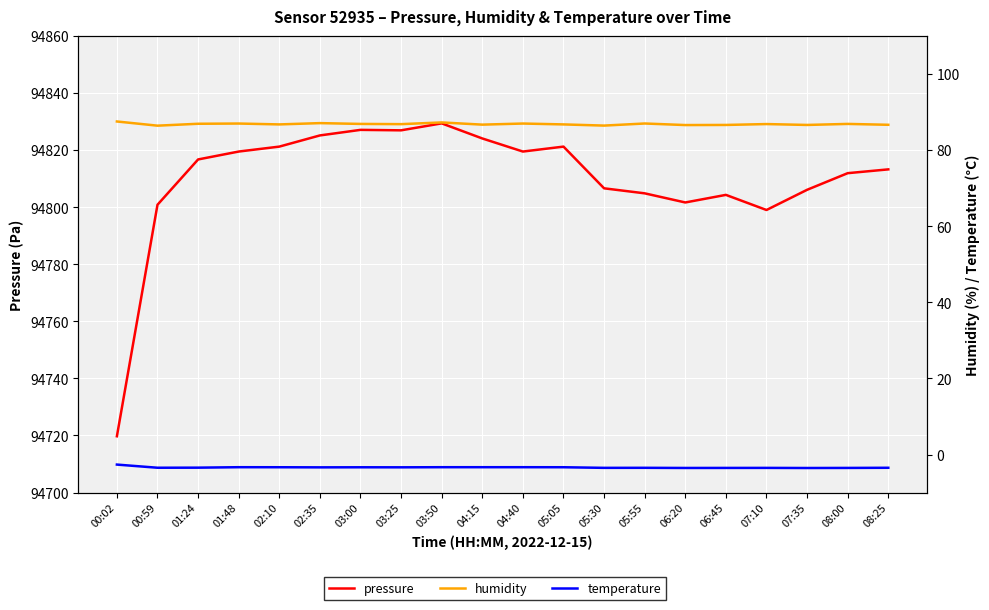

At which category does pressure reach its first local peak?

03:00